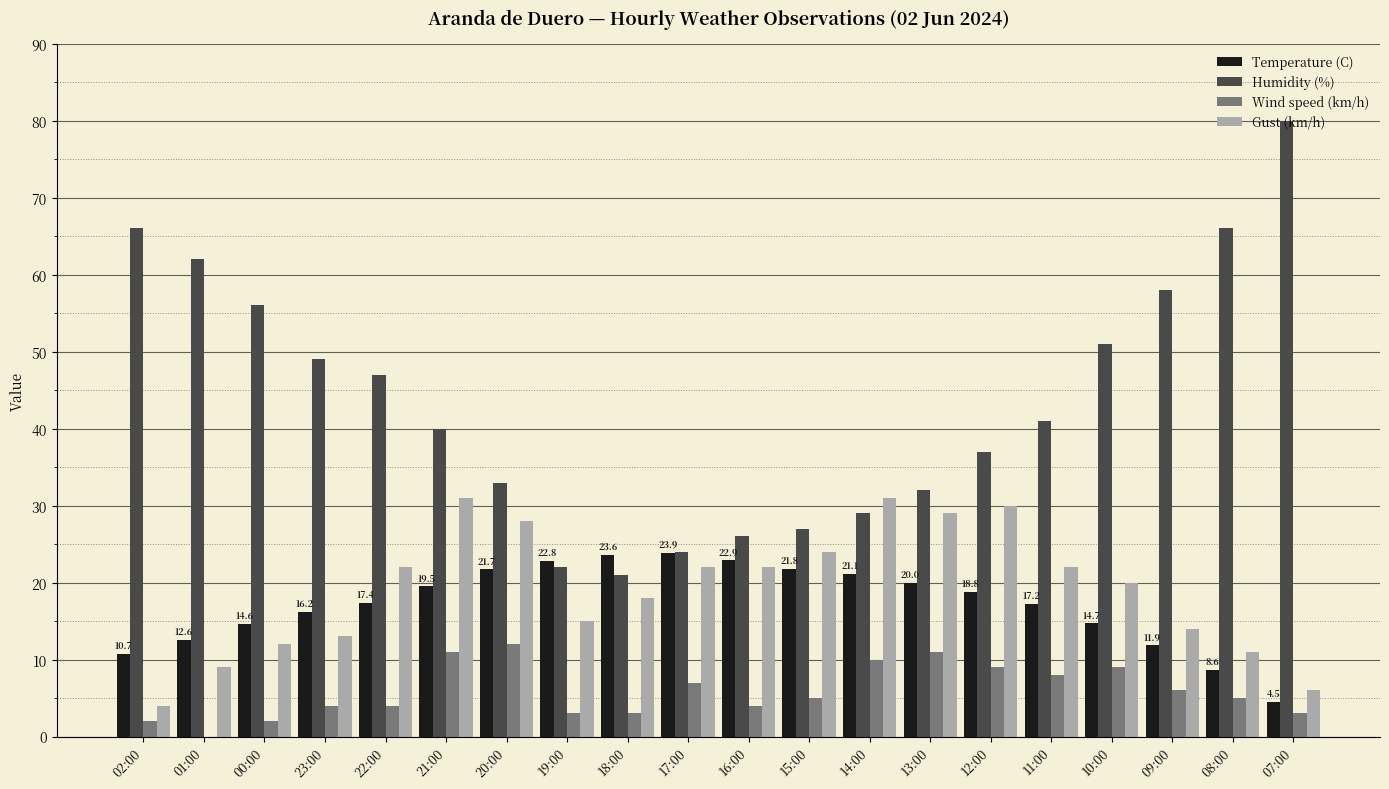

What is the difference between the Temperature (C) values at 01:00 and 13:00?

7.4